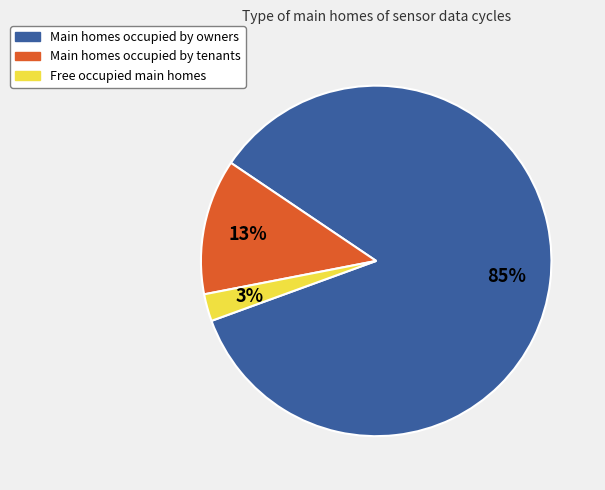

To the nearest percent, what is the average slice percentage?

33%